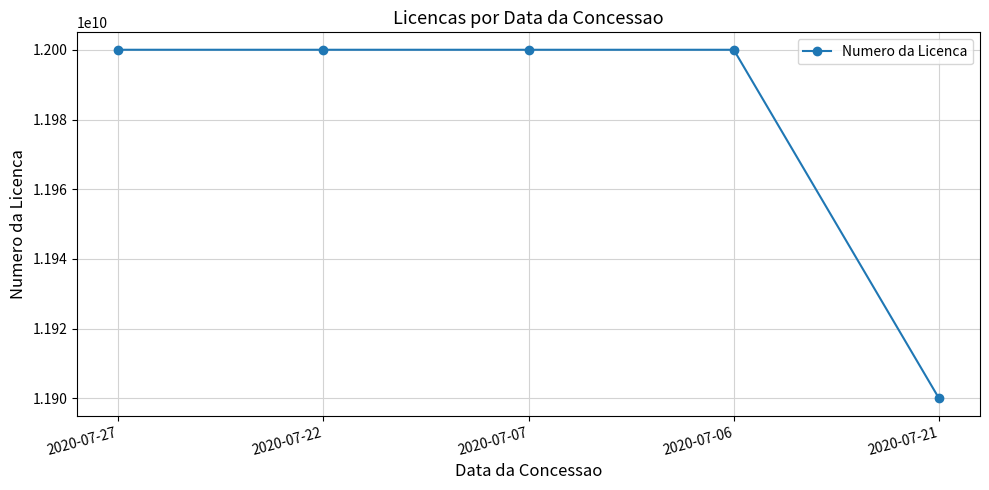

How many series are shown in this chart?

1